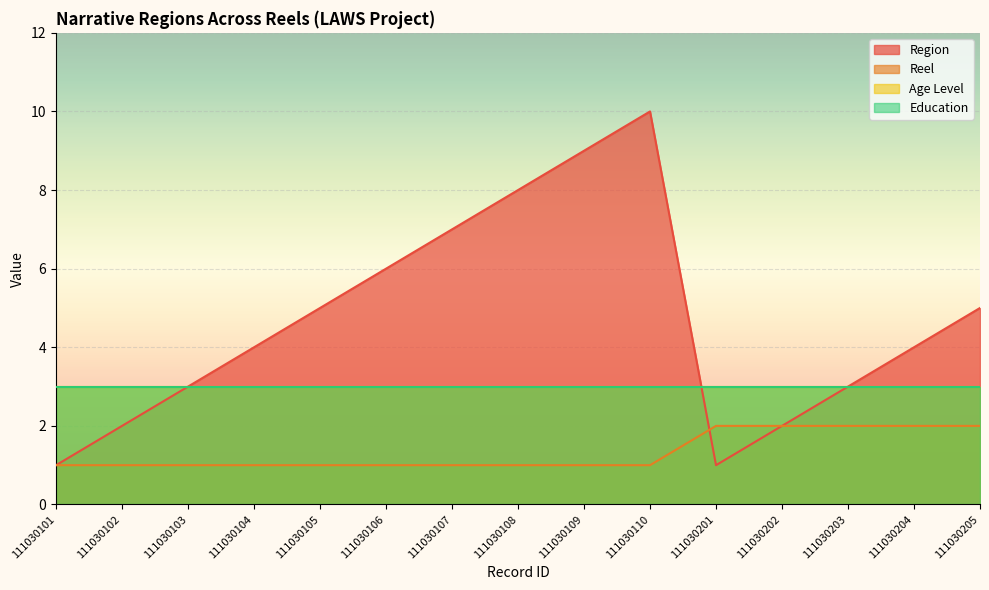

At how many categories does at least one series exceed 7?

3